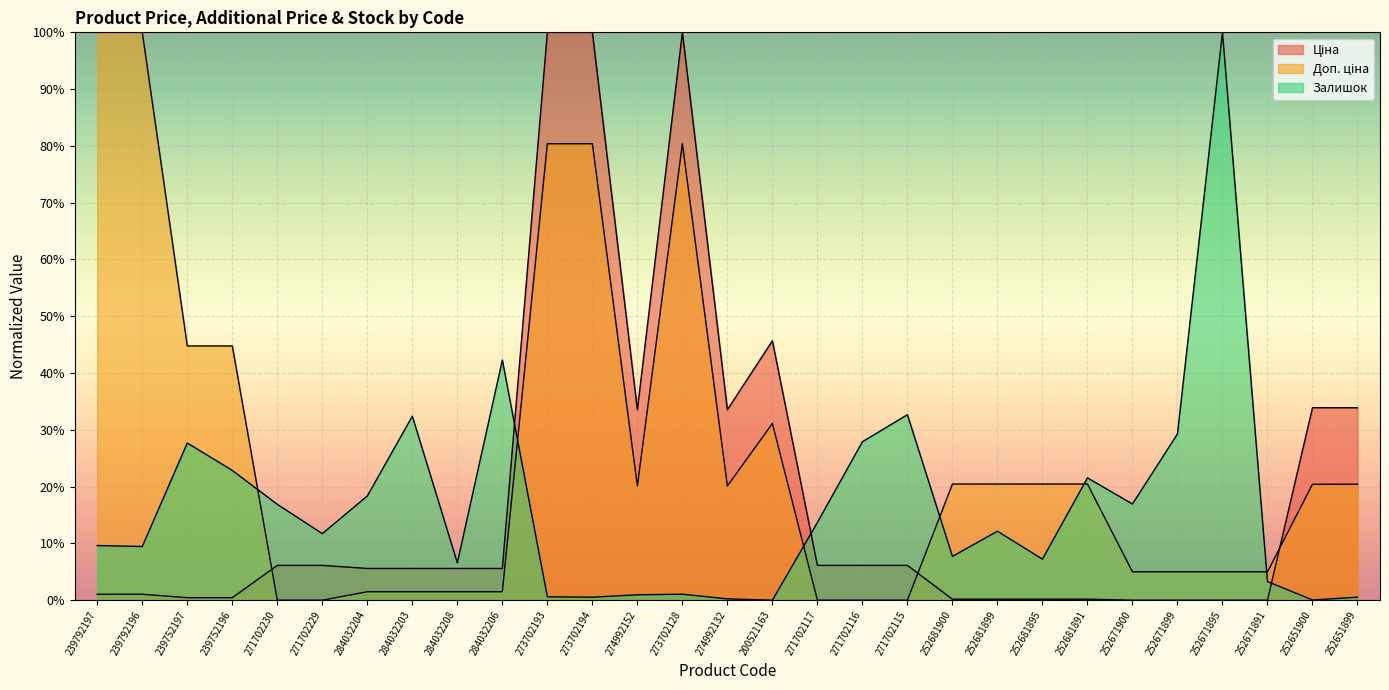

List the labels in order of Залишок value, smallest first.

200521163, 252651900, 274992132, 273702194, 252651899, 273702193, 274992152, 273702128, 252671891, 284032208, 252681895, 252681900, 239792196, 239792197, 271702229, 252681899, 271702117, 271702230, 252671900, 284032204, 252681891, 239752196, 239752197, 271702116, 252671899, 284032203, 271702115, 284032206, 252671895